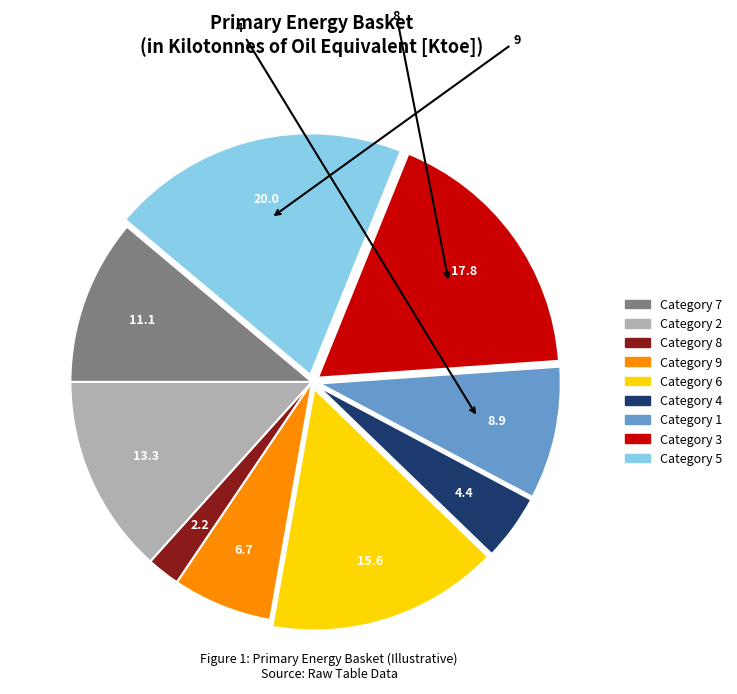

Is there a majority slice in this chart?

No